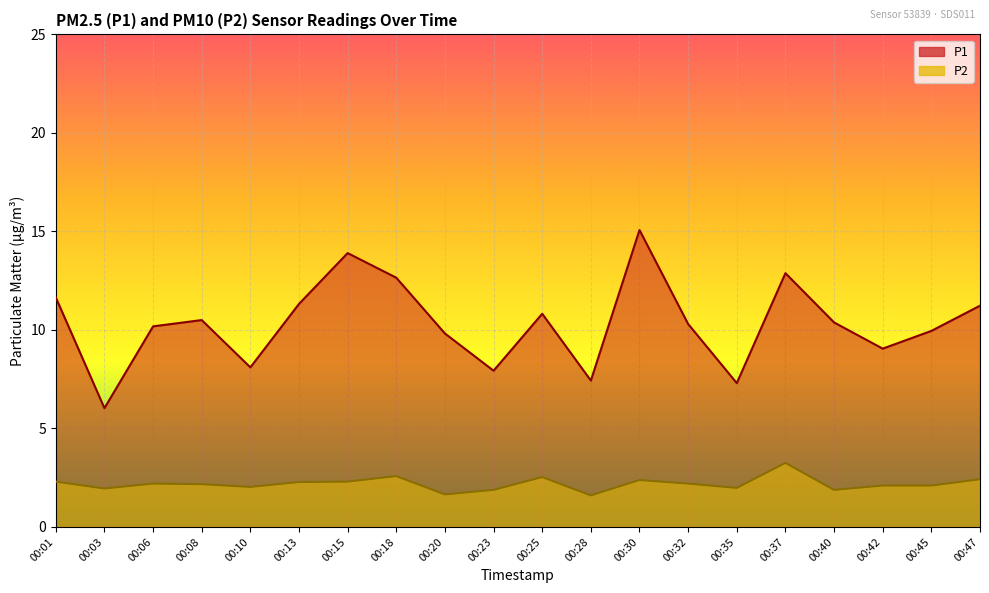

At which label is P2 closest to 2?

00:35